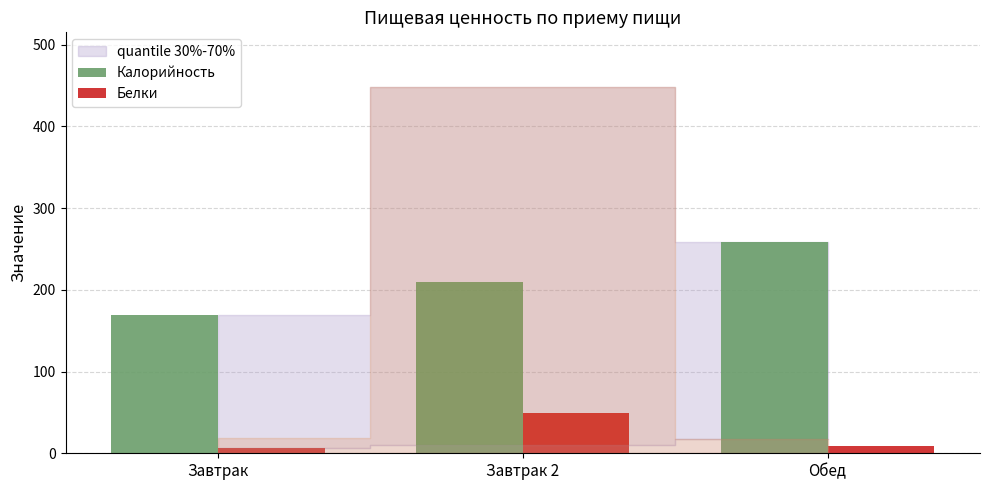

How many bars are there in each group?

2